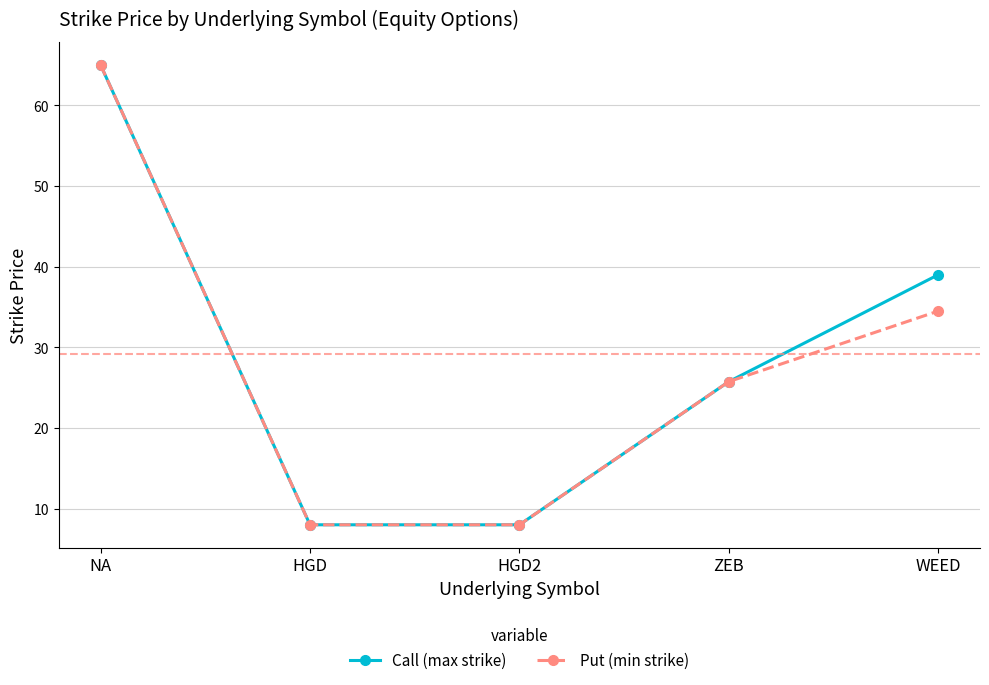

Between HGD and WEED, which series saw the biggest shift?

Call (max strike)